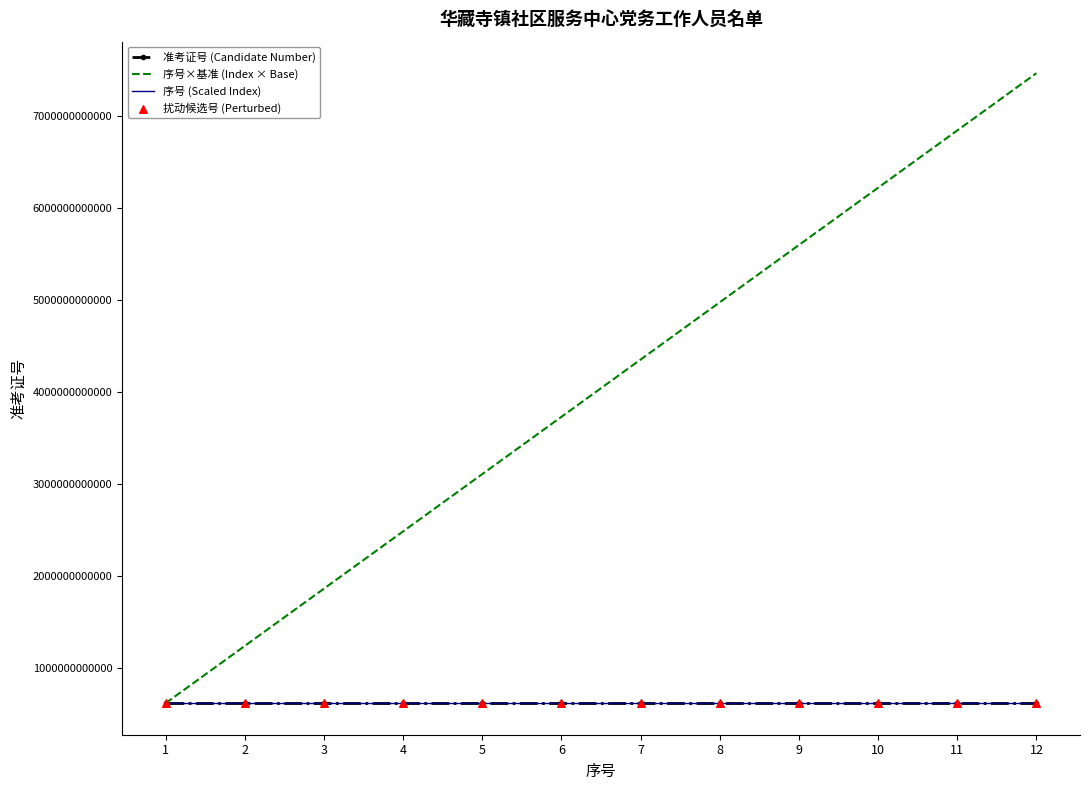

Which series contains the highest Y value?

序号×基准 (Index × Base)